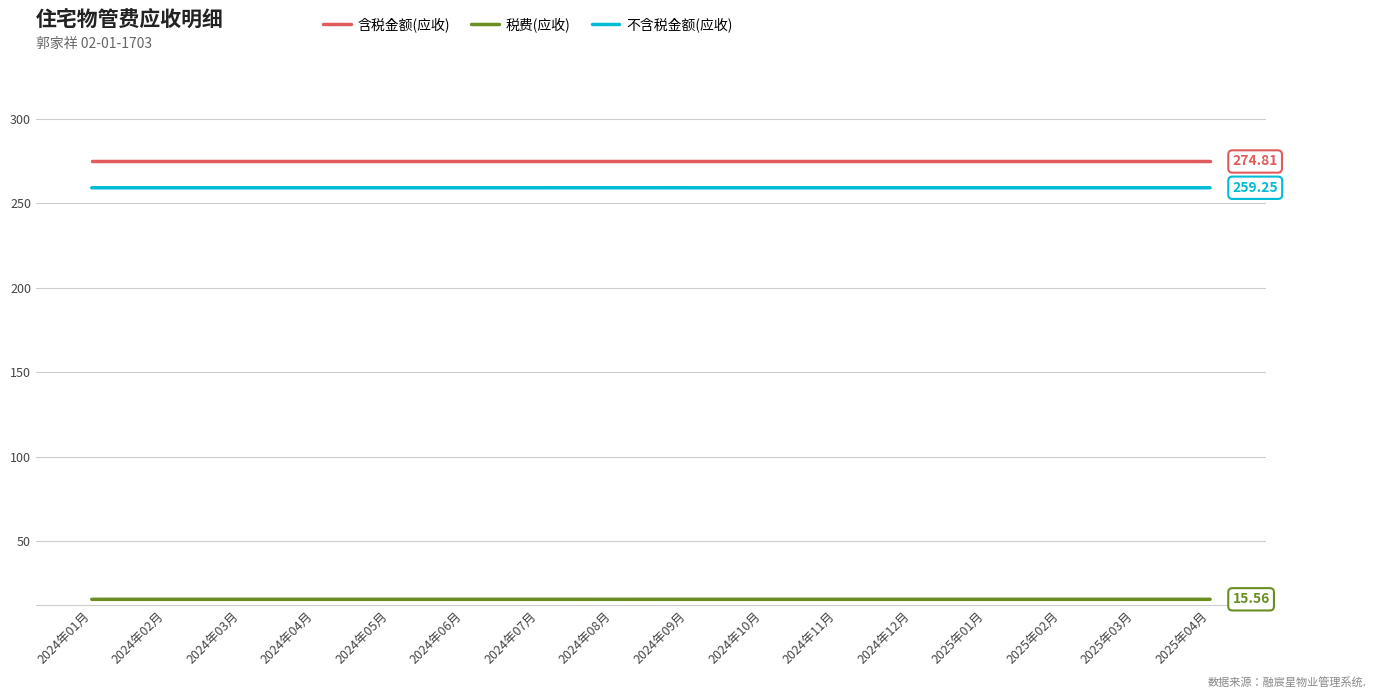

Which series has the largest total across all categories?

含税金额(应收)